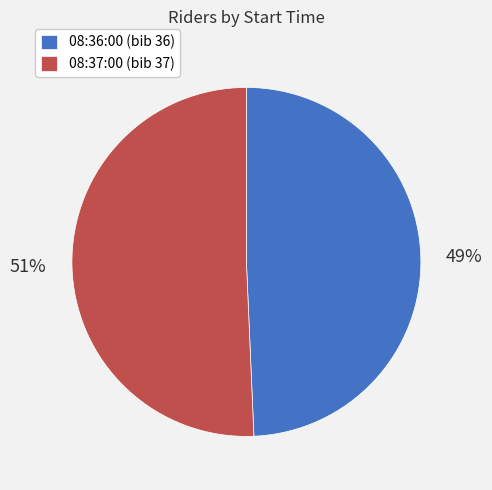

To the nearest percent, what is the average slice percentage?

50%